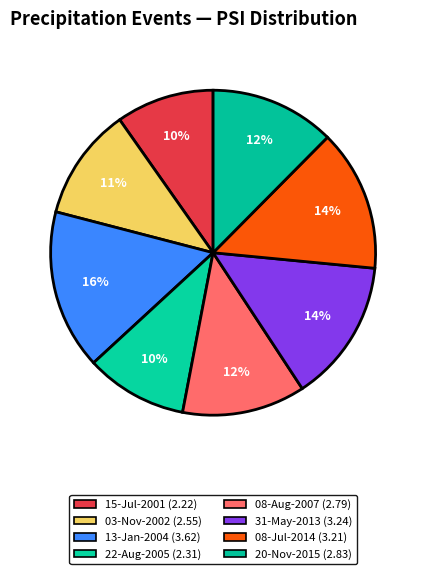

How many slices are in this pie chart?

8